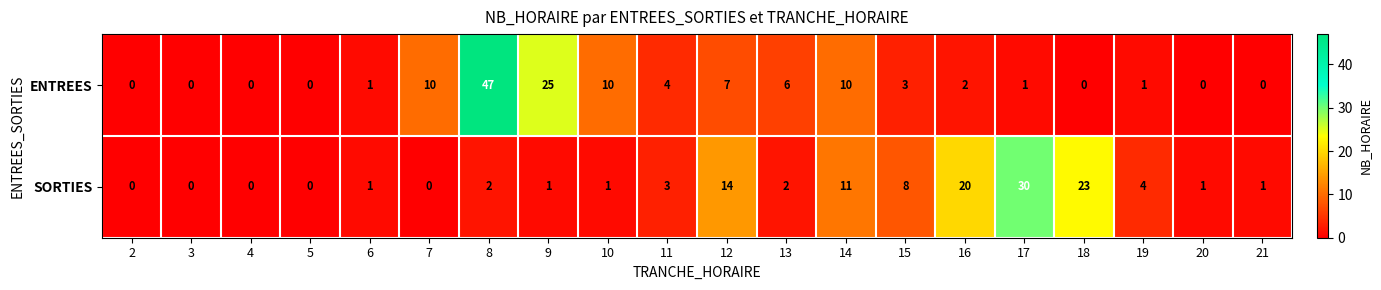

Which series has the largest range (max minus min)?

ENTREES